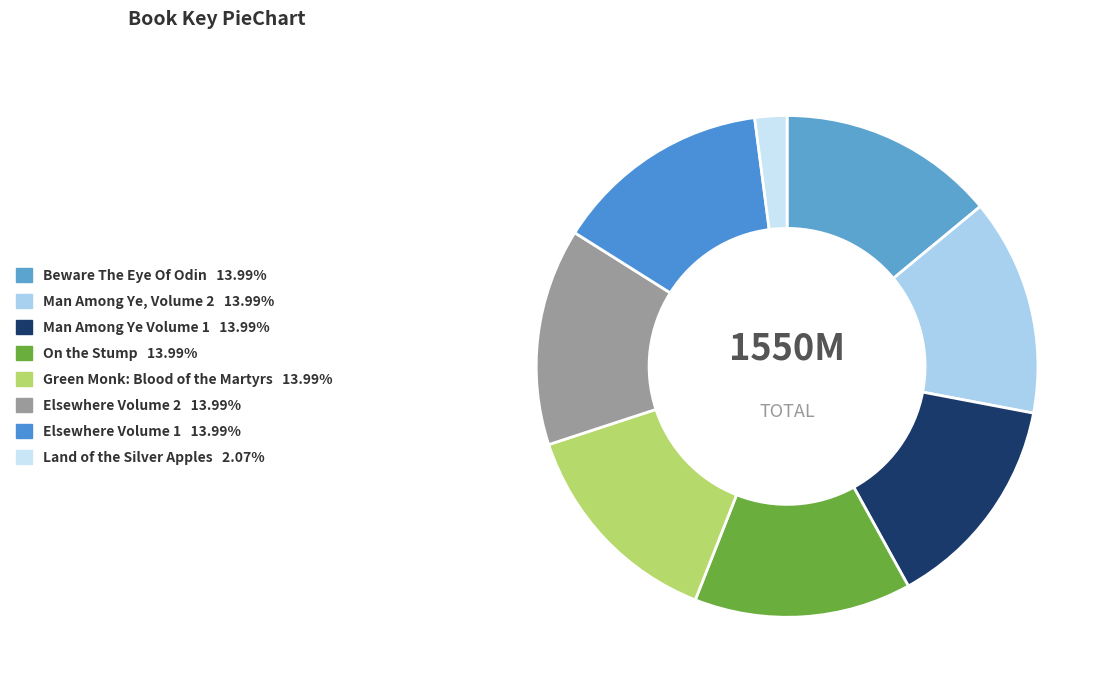

True or false: Man Among Ye Volume 1 accounts for 14% of the total.

True